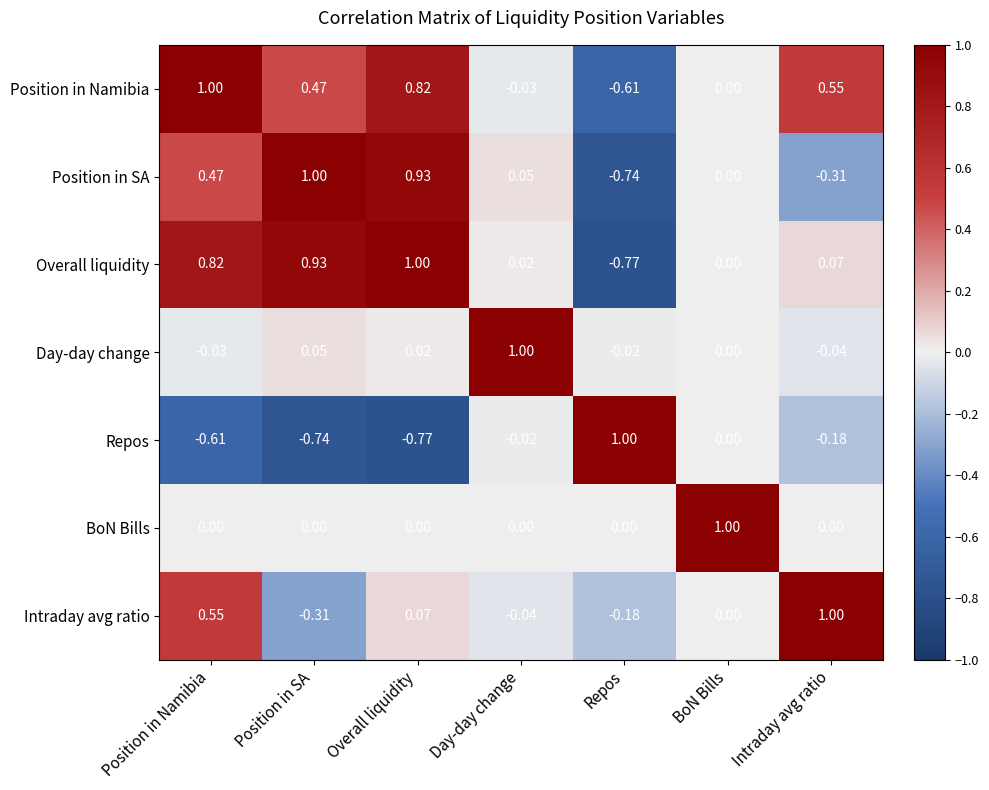

Where is Position in Namibia nearest to the value 0?

BoN Bills